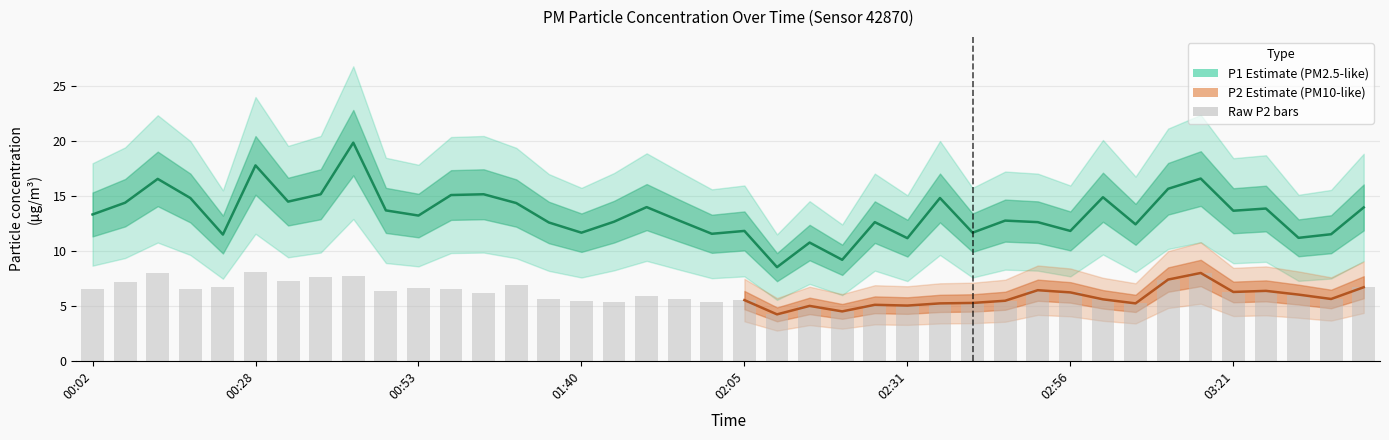

What is the smallest value displayed?

4.2